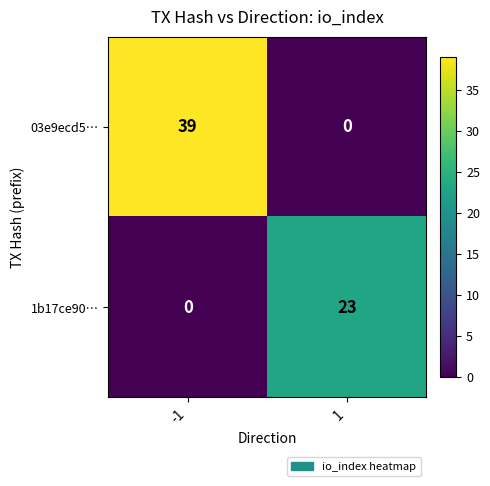

What is the difference between the highest and lowest values at -1?

39